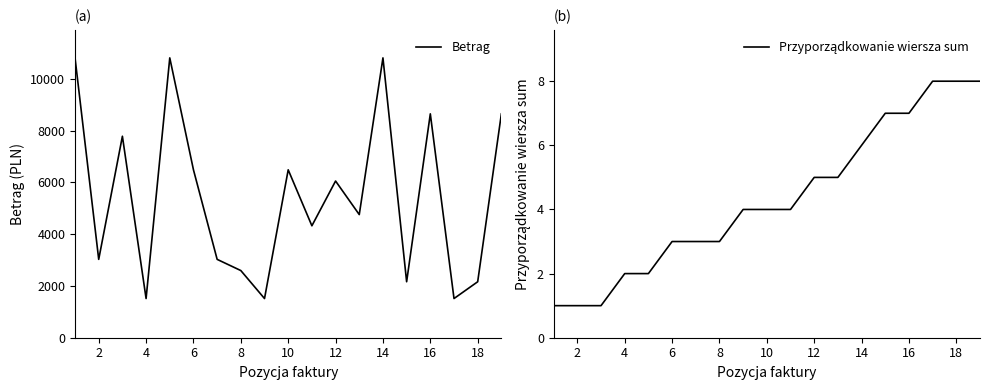

Read the Betrag value at 6.

6483.8